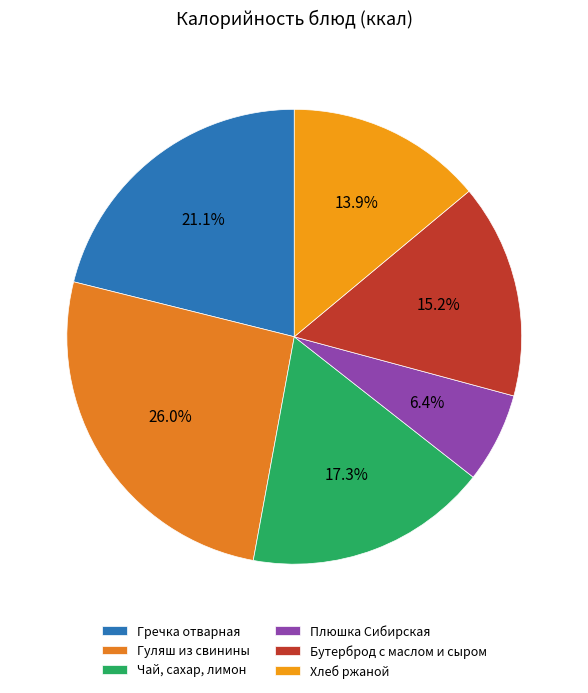

True or false: Бутерброд с маслом и сыром accounts for 25% of the total.

False